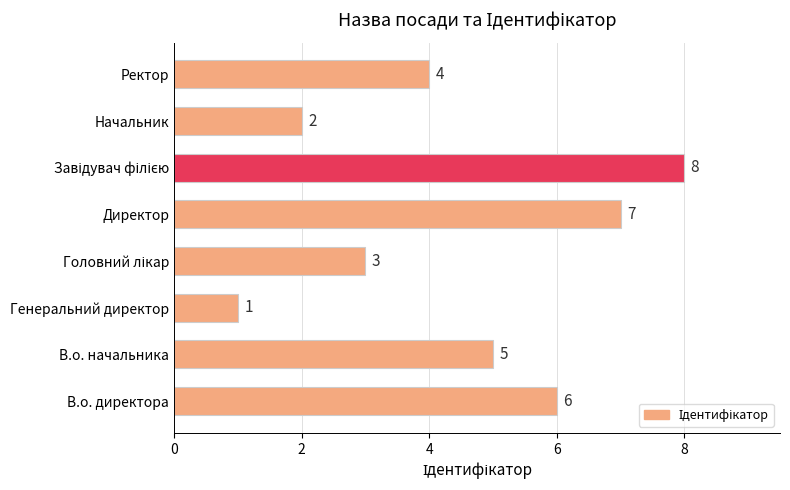

How many series are shown in this chart?

1